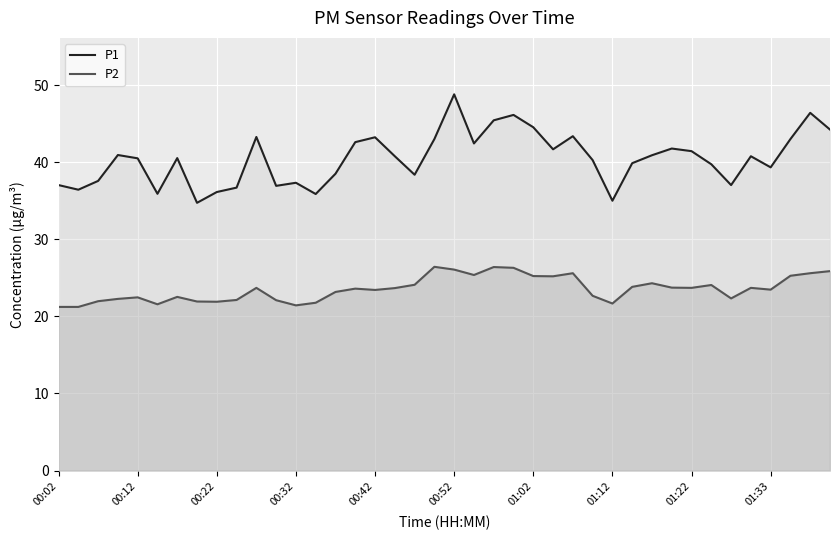

True or false: P2 and P1 cross at least once.

False